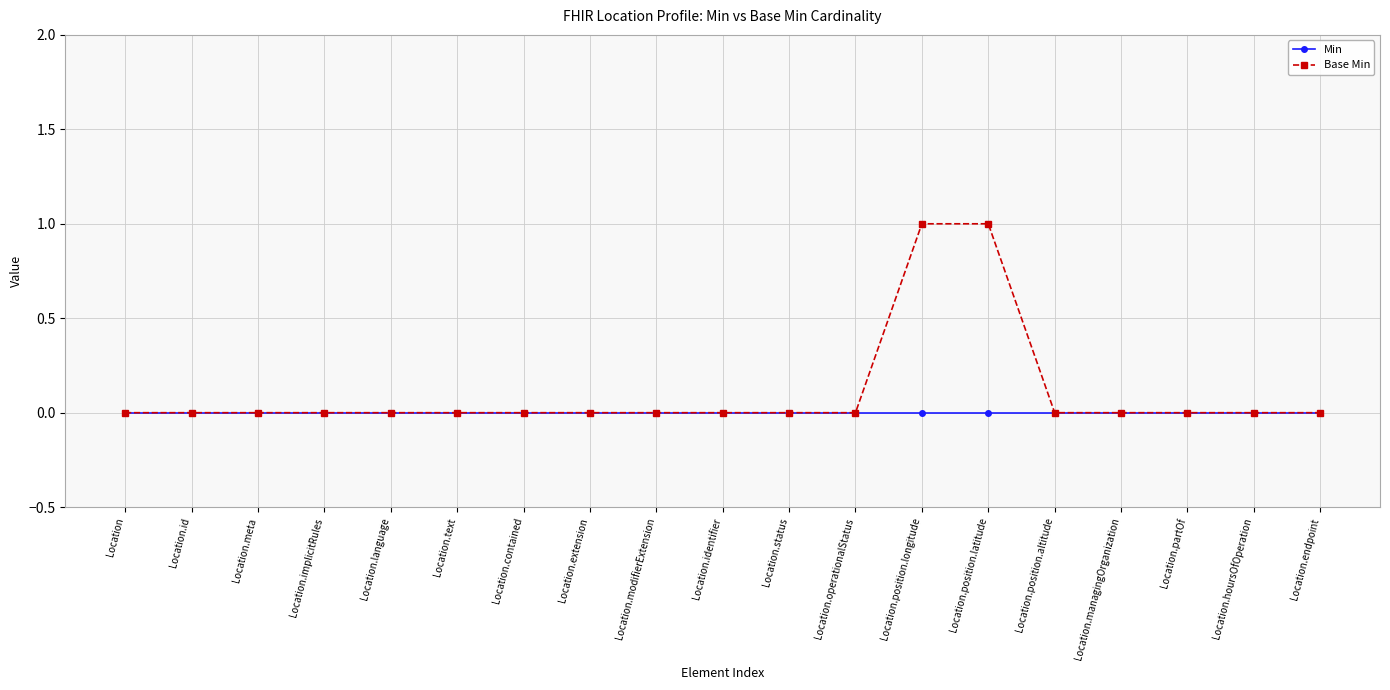

List the series in order of their overall mean, lowest first.

Min, Base Min